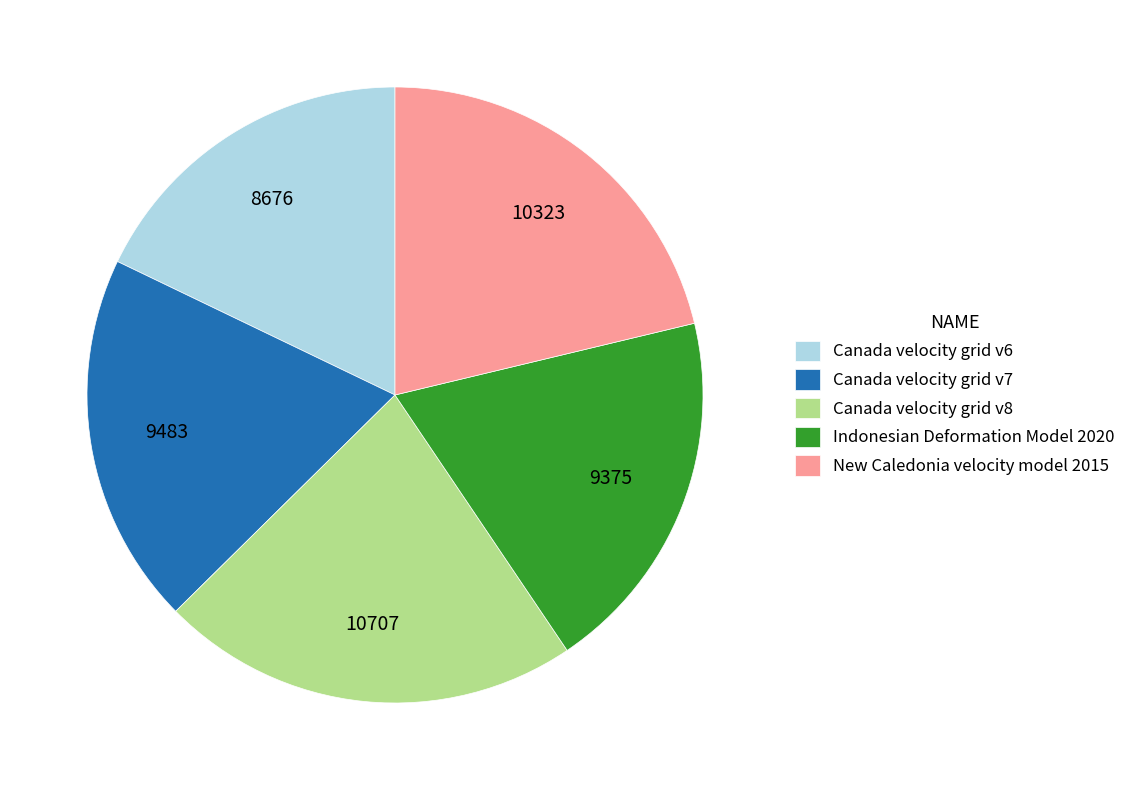

How many slices are in this pie chart?

5